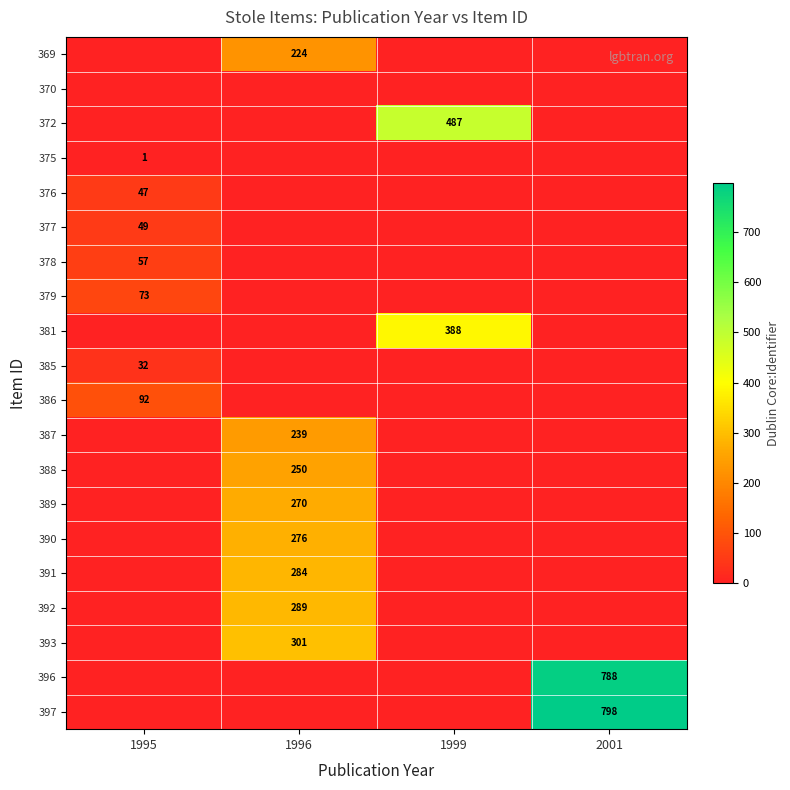

What is the sum of all 391 values?

284